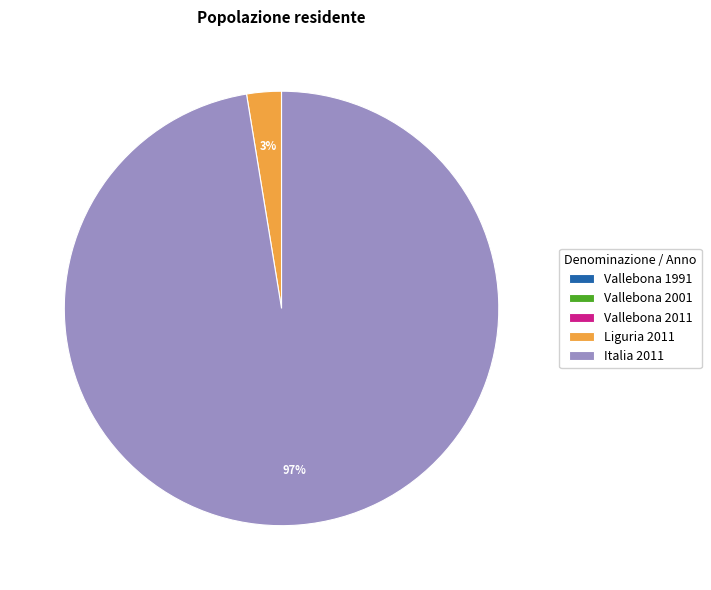

To the nearest percent, what is the average slice percentage?

20%